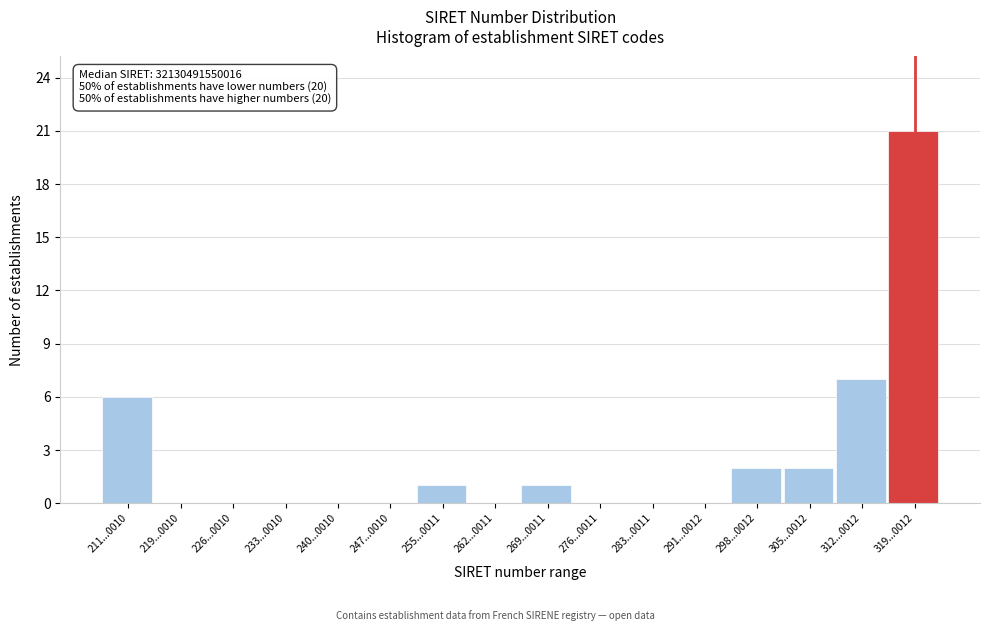

Reading left to right, extract all data points from this chart.

211...0010=6	219...0010=0	226...0010=0	233...0010=0	240...0010=0	247...0010=0	255...0011=1	262...0011=0	269...0011=1	276...0011=0	283...0011=0	291...0012=0	298...0012=2	305...0012=2	312...0012=7	319...0012=21